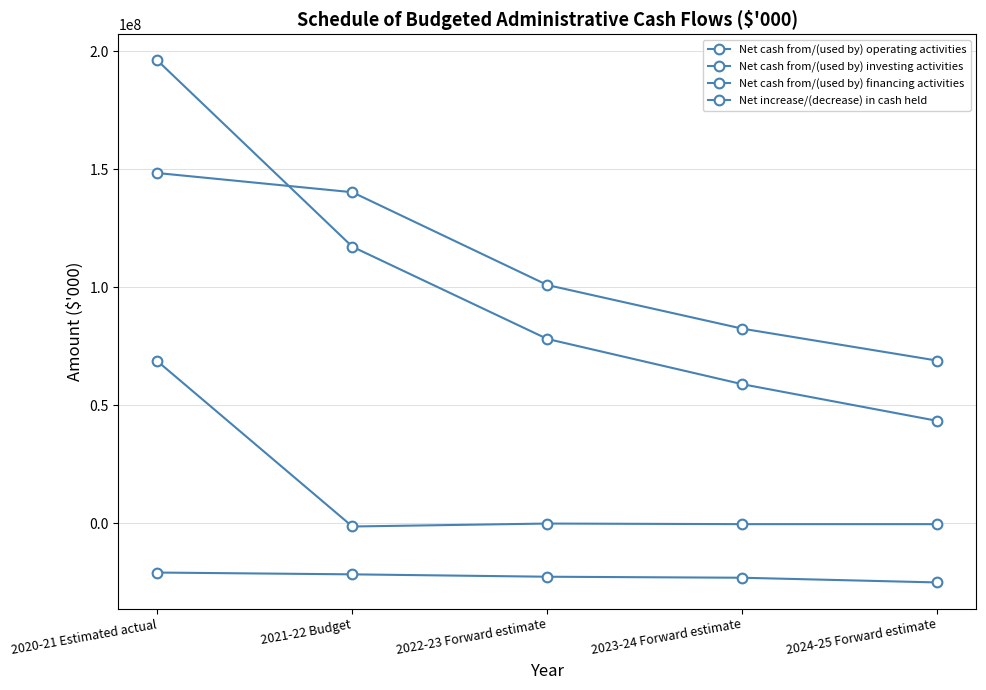

True or false: Net cash from/(used by) investing activities and Net cash from/(used by) financing activities cross at least once.

False